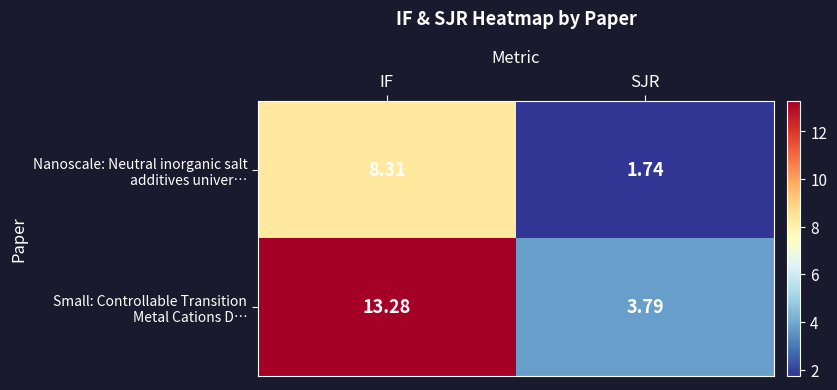

At which category is the sum across all series the highest?

IF